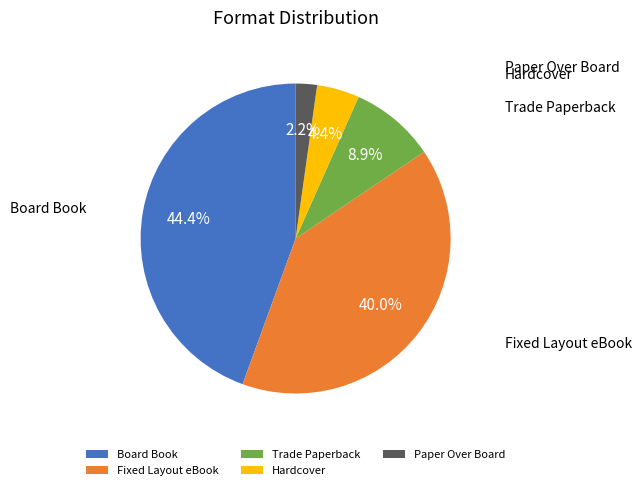

To the nearest percent, what is the combined percentage of Board Book and Fixed Layout eBook?

84%